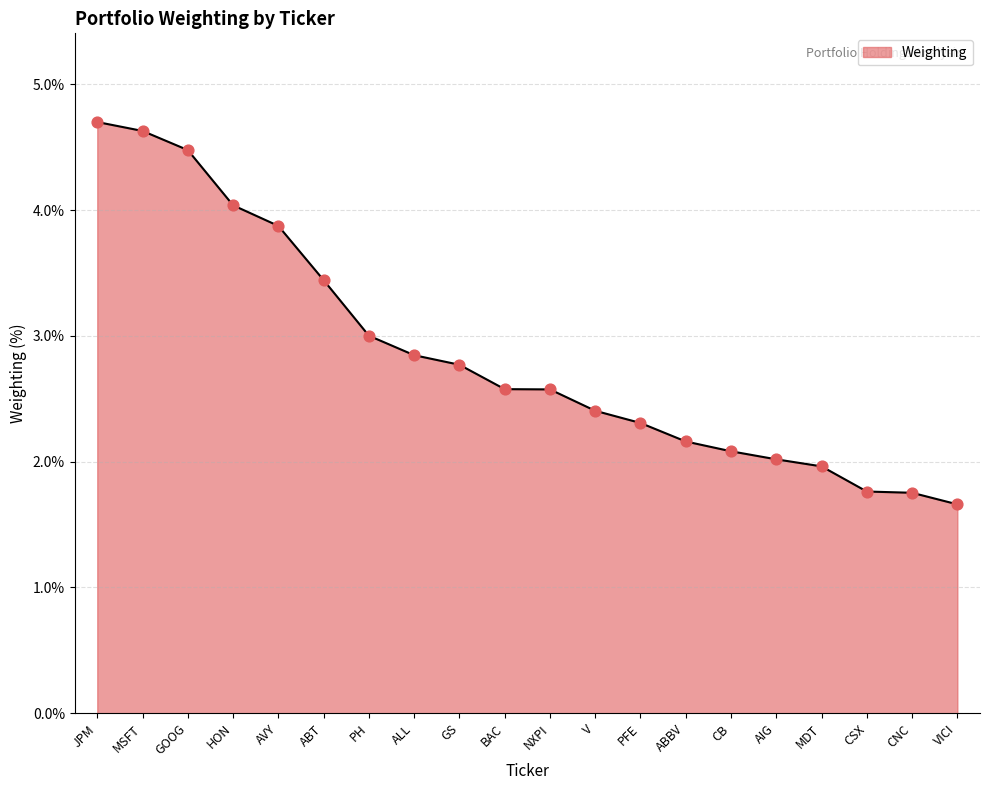

What is the change in value from ABBV to CSX?

-0.4